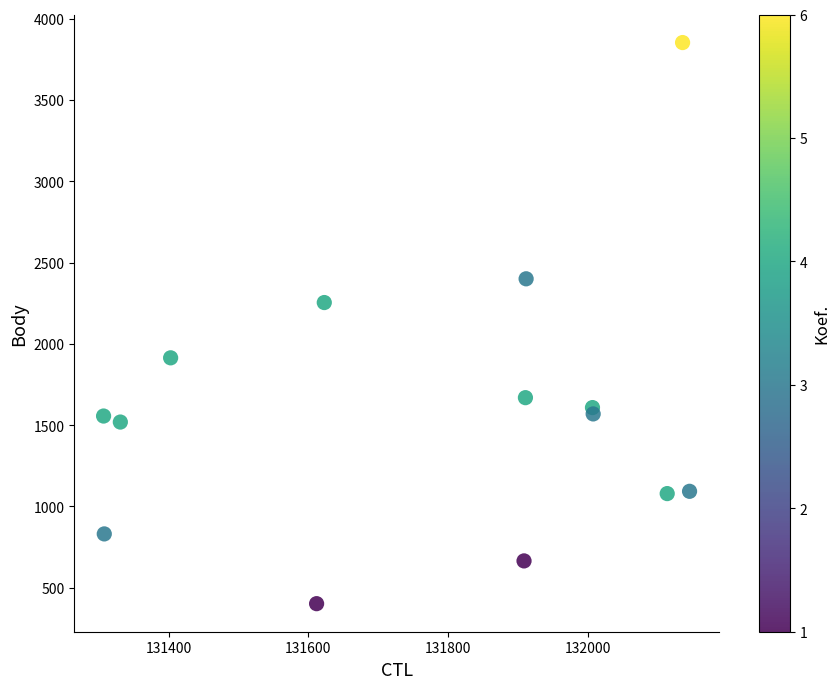

What is the range of X values (max minus min)?

839